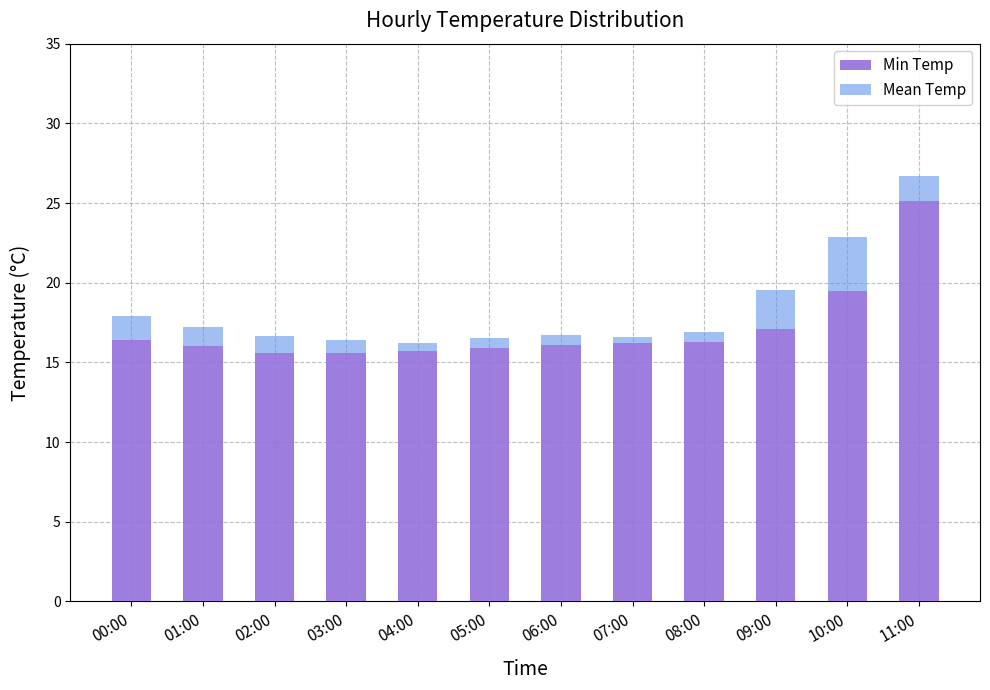

Where is Min Temp nearest to the value 20?

10:00